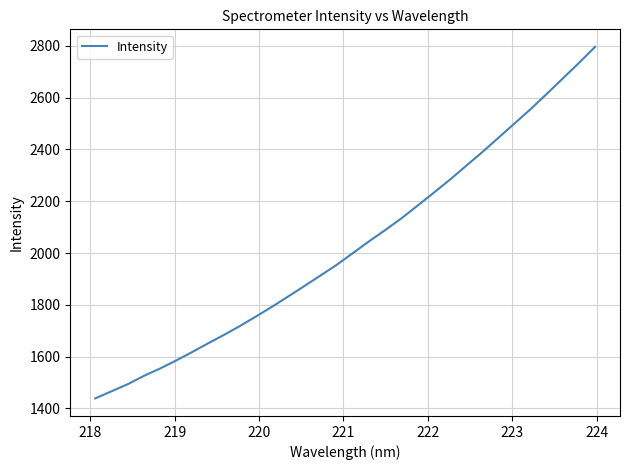

What is the difference between the maximum and minimum values?

1356.9